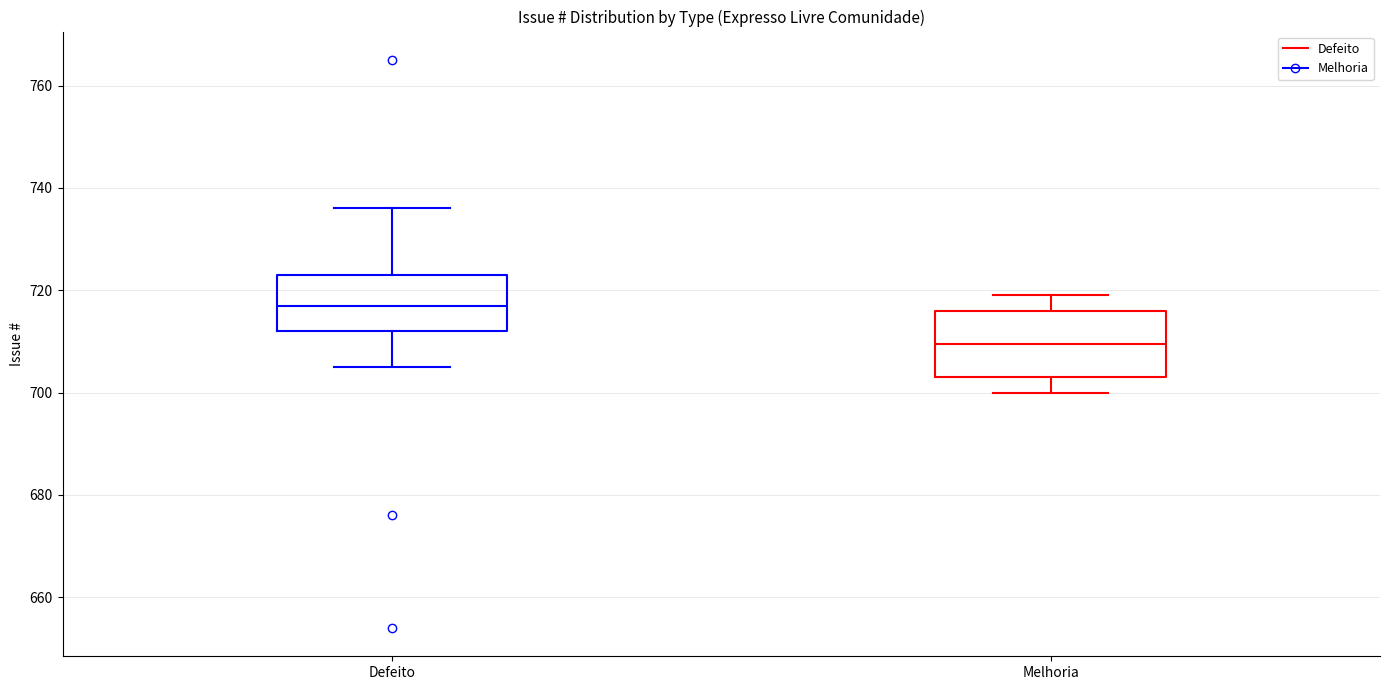

Reading left to right, read every box against the y-axis: the position of its median line, the range the box covers, and the ends of its whiskers. The values are not printed on the chart, so give them approximately, as read against the axis.

Defeito: median 718, box 712 to 724, whiskers 706 to 736
Melhoria: median 710, box 704 to 716, whiskers 700 to 720